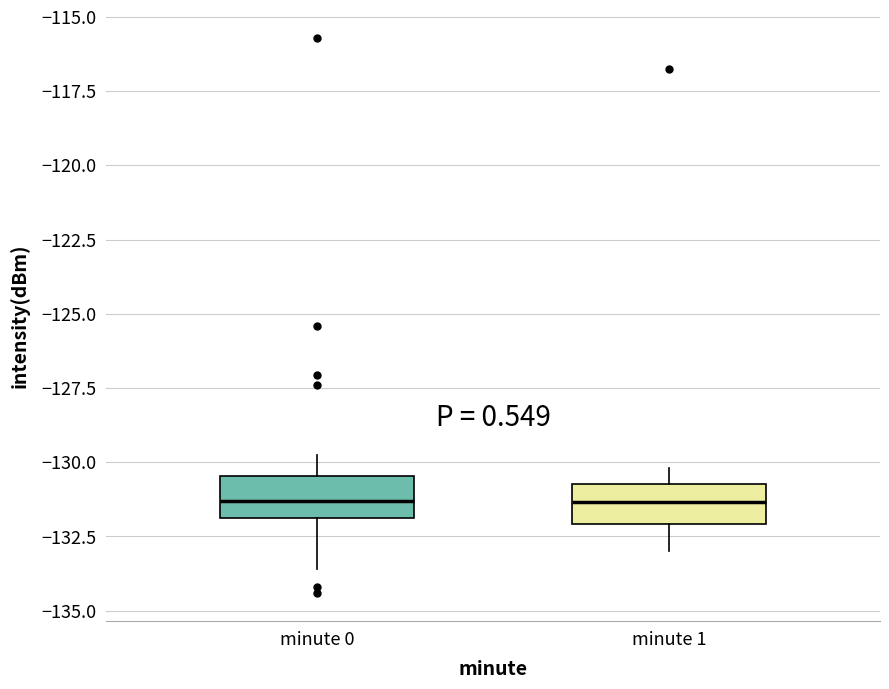

Reading left to right, transcribe this box plot: for each box, give where its median line is, the range the box spans, and where its two whiskers end, as read against the y-axis. The values are not printed on the chart, so give them approximately, as read against the axis.

minute 0: median -131.5, box -132.0 to -130.5, whiskers -133.5 to -130.0
minute 1: median -131.5, box -132.0 to -130.5, whiskers -133.0 to -130.0